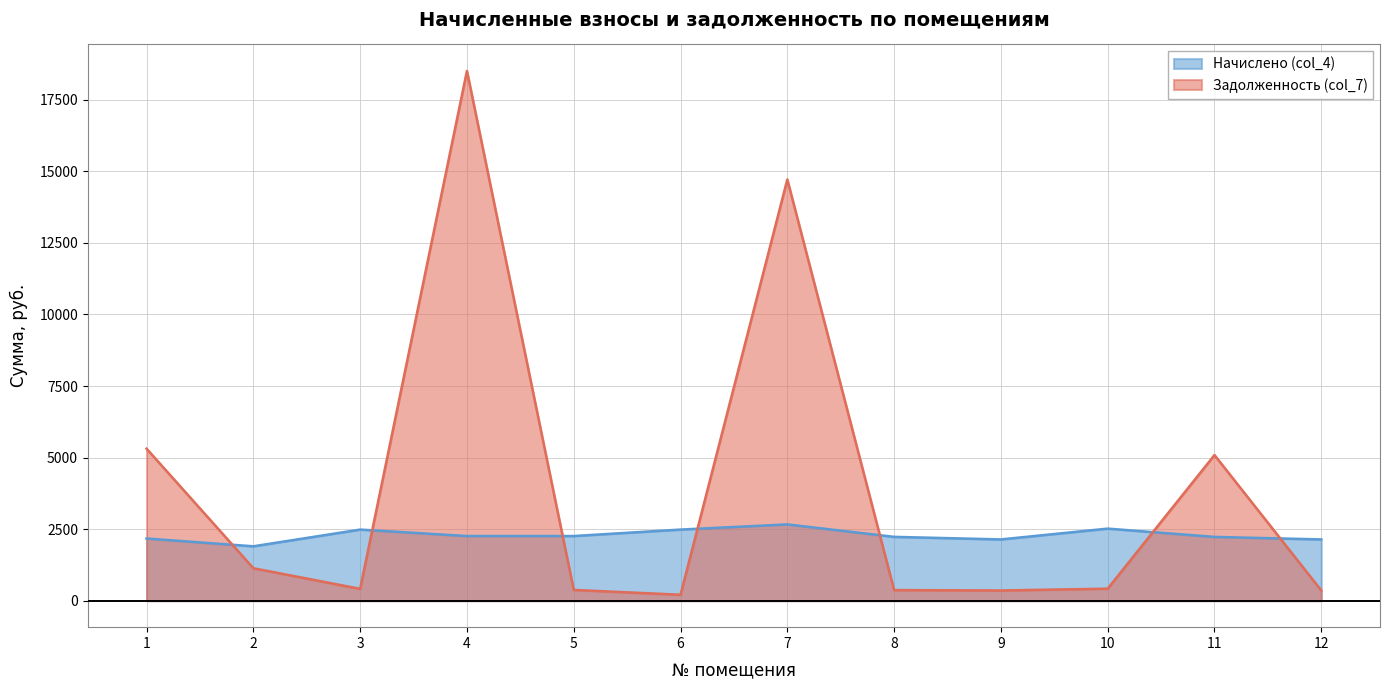

List the labels in order of Задолженность (col_7) value, smallest first.

6, 9, 12, 8, 5, 3, 10, 2, 11, 1, 7, 4